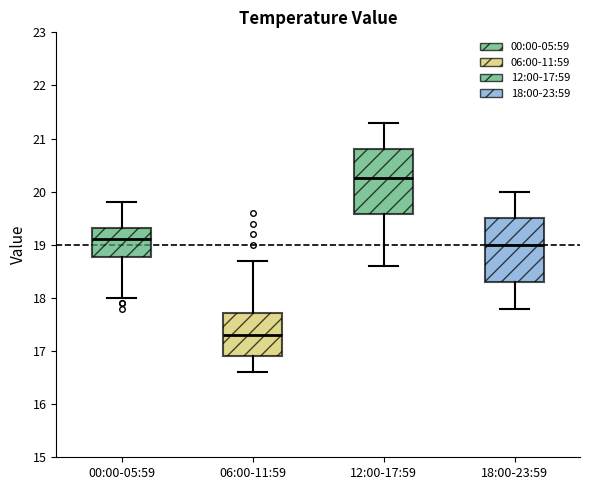

Reading left to right, read every box against the y-axis: the position of its median line, the range the box covers, and the ends of its whiskers. The values are not printed on the chart, so give them approximately, as read against the axis.

00:00-05:59: median 19.1, box 18.8 to 19.3, whiskers 18.0 to 19.8
06:00-11:59: median 17.3, box 16.9 to 17.7, whiskers 16.6 to 18.7
12:00-17:59: median 20.3, box 19.6 to 20.8, whiskers 18.6 to 21.3
18:00-23:59: median 19.0, box 18.3 to 19.5, whiskers 17.8 to 20.0